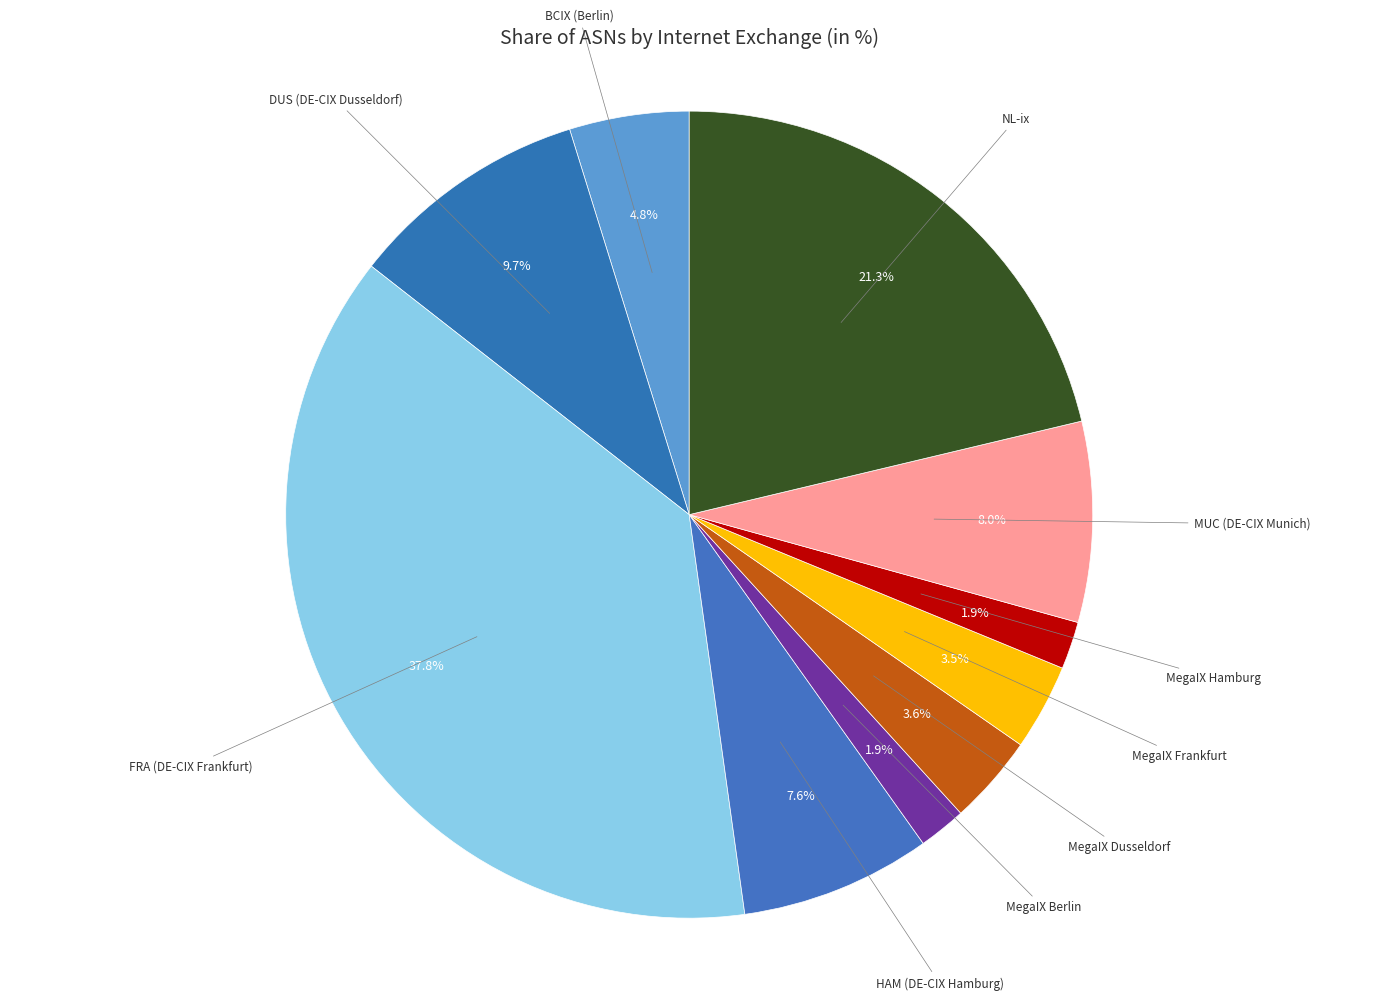

To the nearest percent, what portion does BCIX (Berlin) represent?

5%